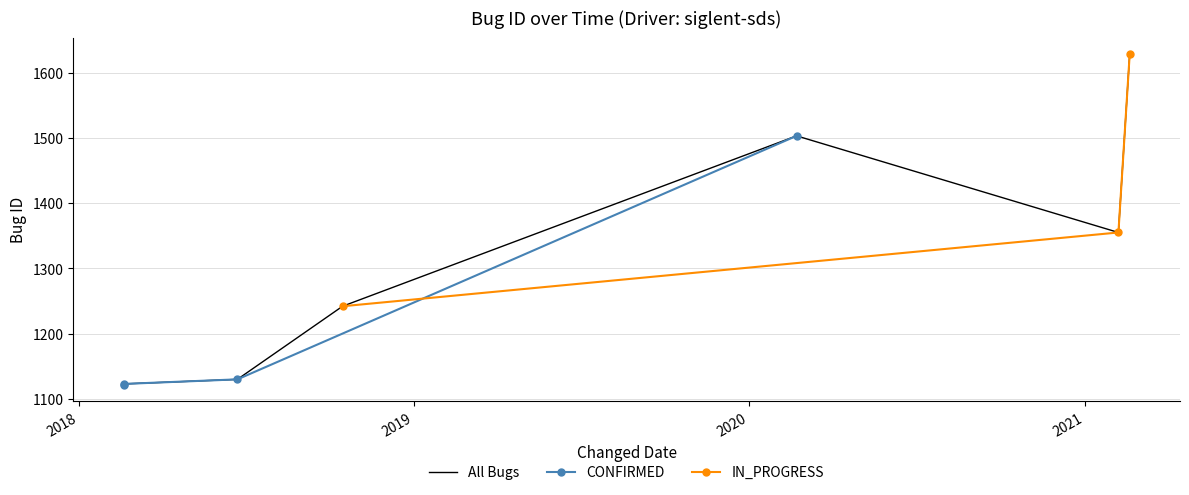

What is the change in value from 2018-06-22 18:08:31 to 2020-02-21 21:19:57?

+373